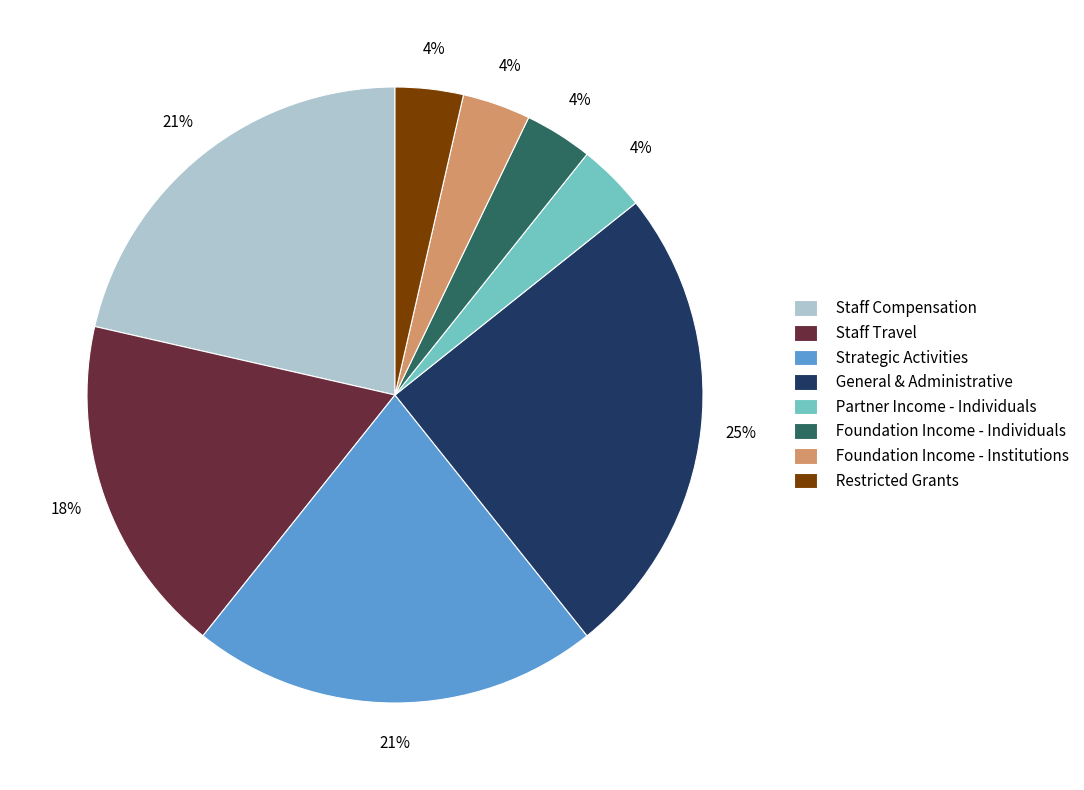

To the nearest percent, what portion does Partner Income - Individuals represent?

4%